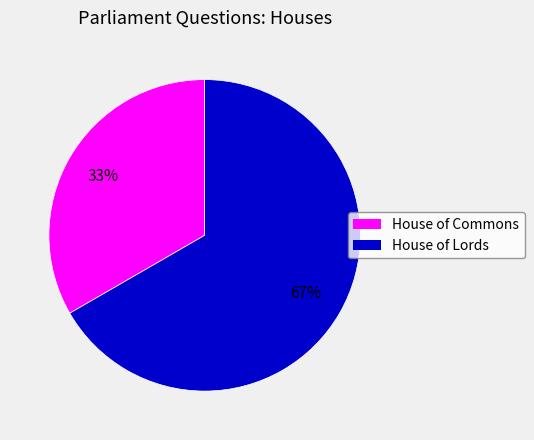

Which slice is the largest?

House of Lords